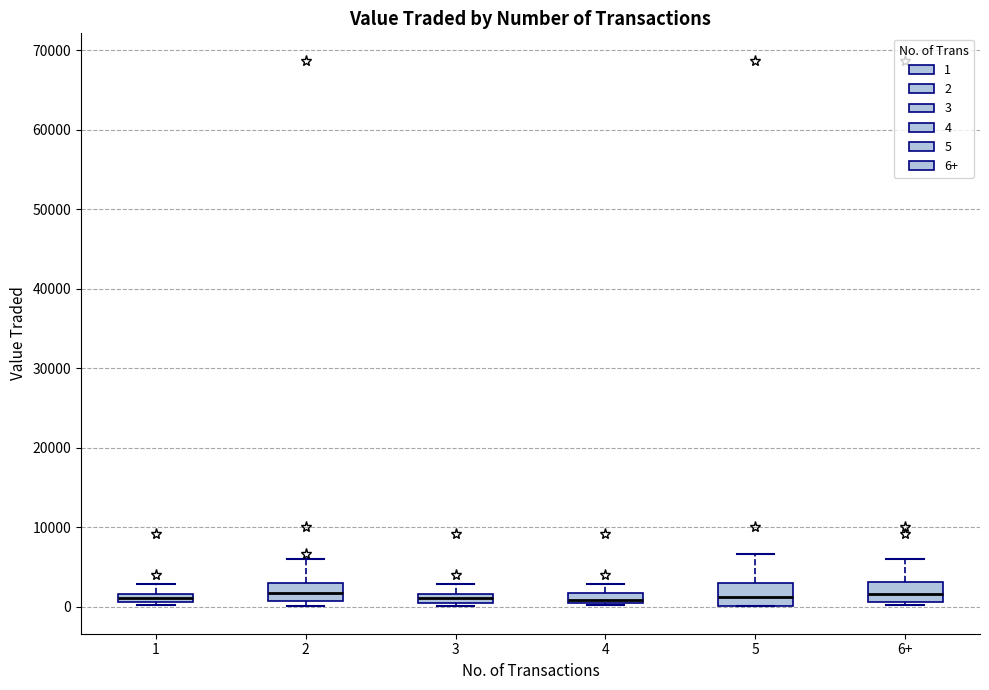

Where is the lower edge of the box for 6+ on the y-axis? The values are not printed on the chart, so give them approximately, as read against the axis.

1000